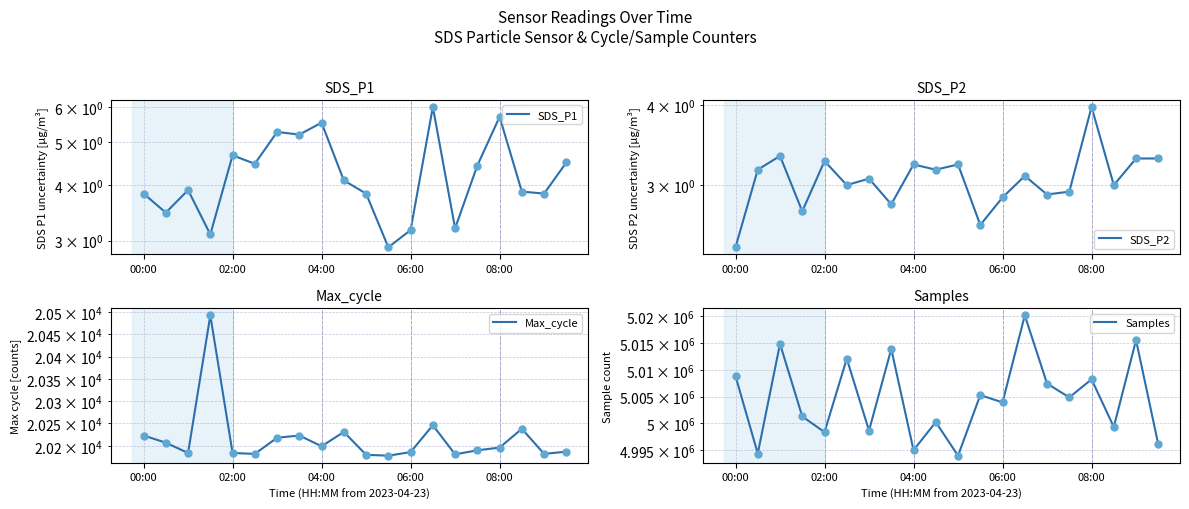

What are all the series names shown in the legend?

SDS_P1, SDS_P2, Max_cycle, Samples